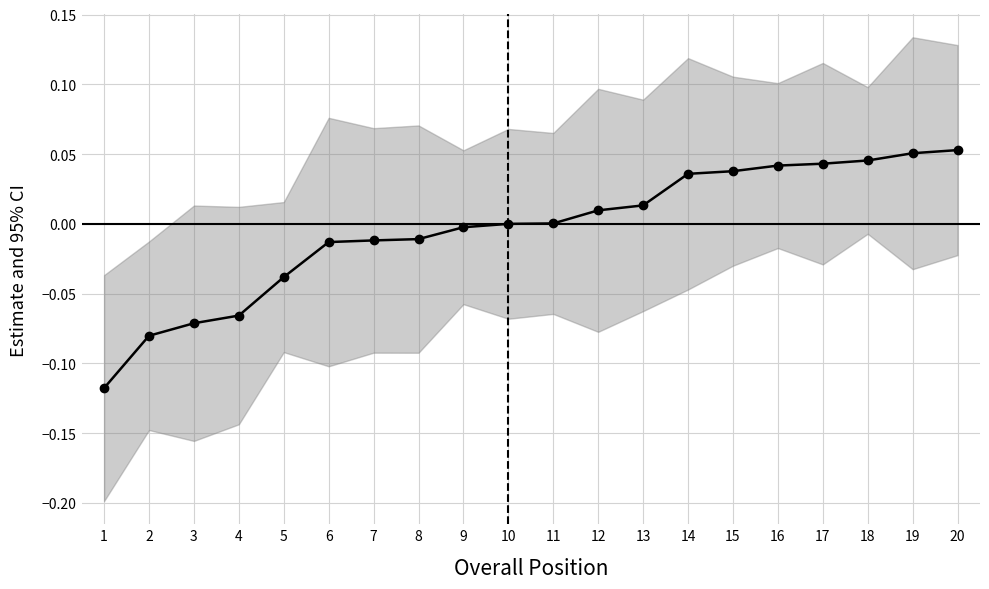

What is the greatest value displayed?

0.1